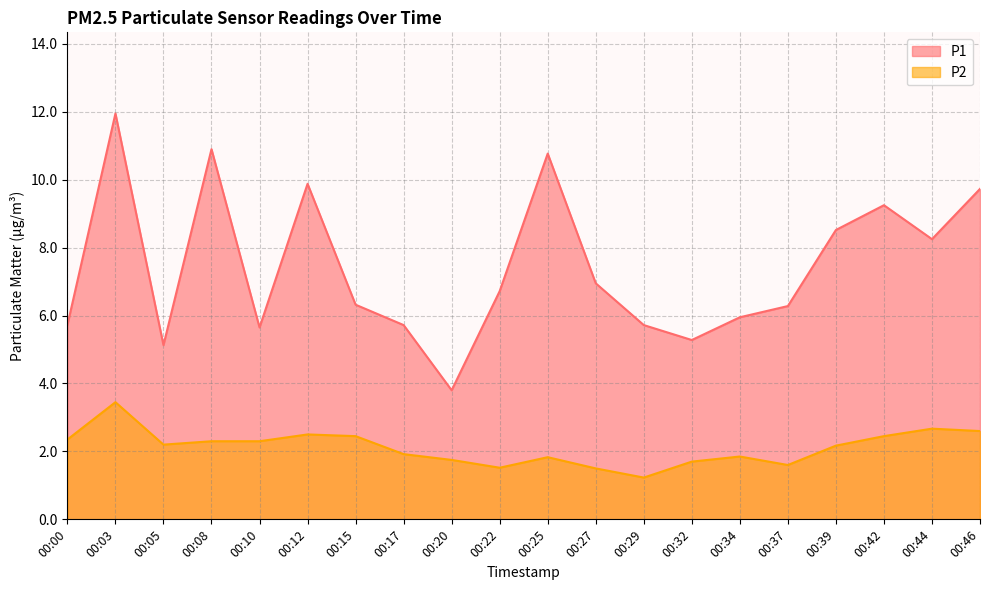

True or false: P2 and P1 cross at least once.

False